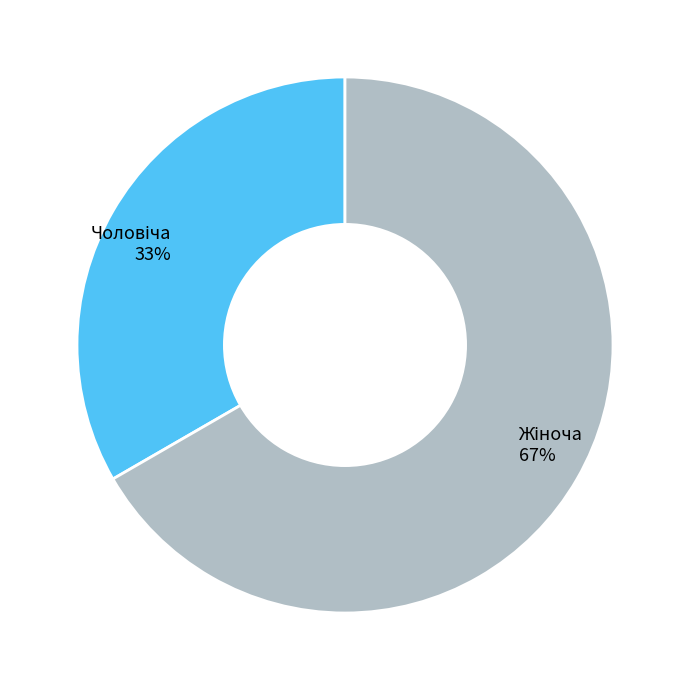

To the nearest percent, what is the average slice percentage?

50%